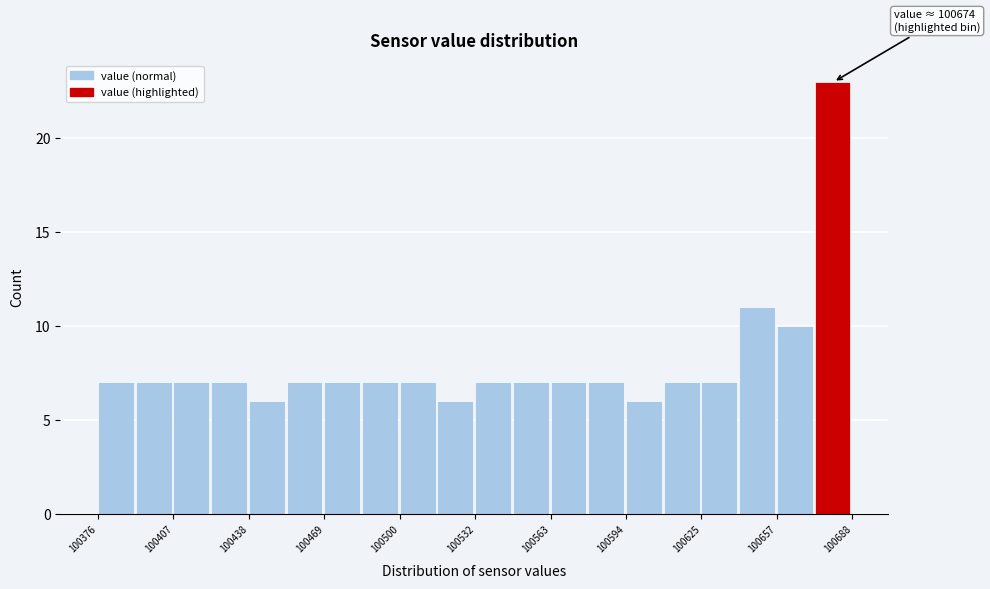

Read against the x-axis, roughly where is the centre of the tallest bar?

100680